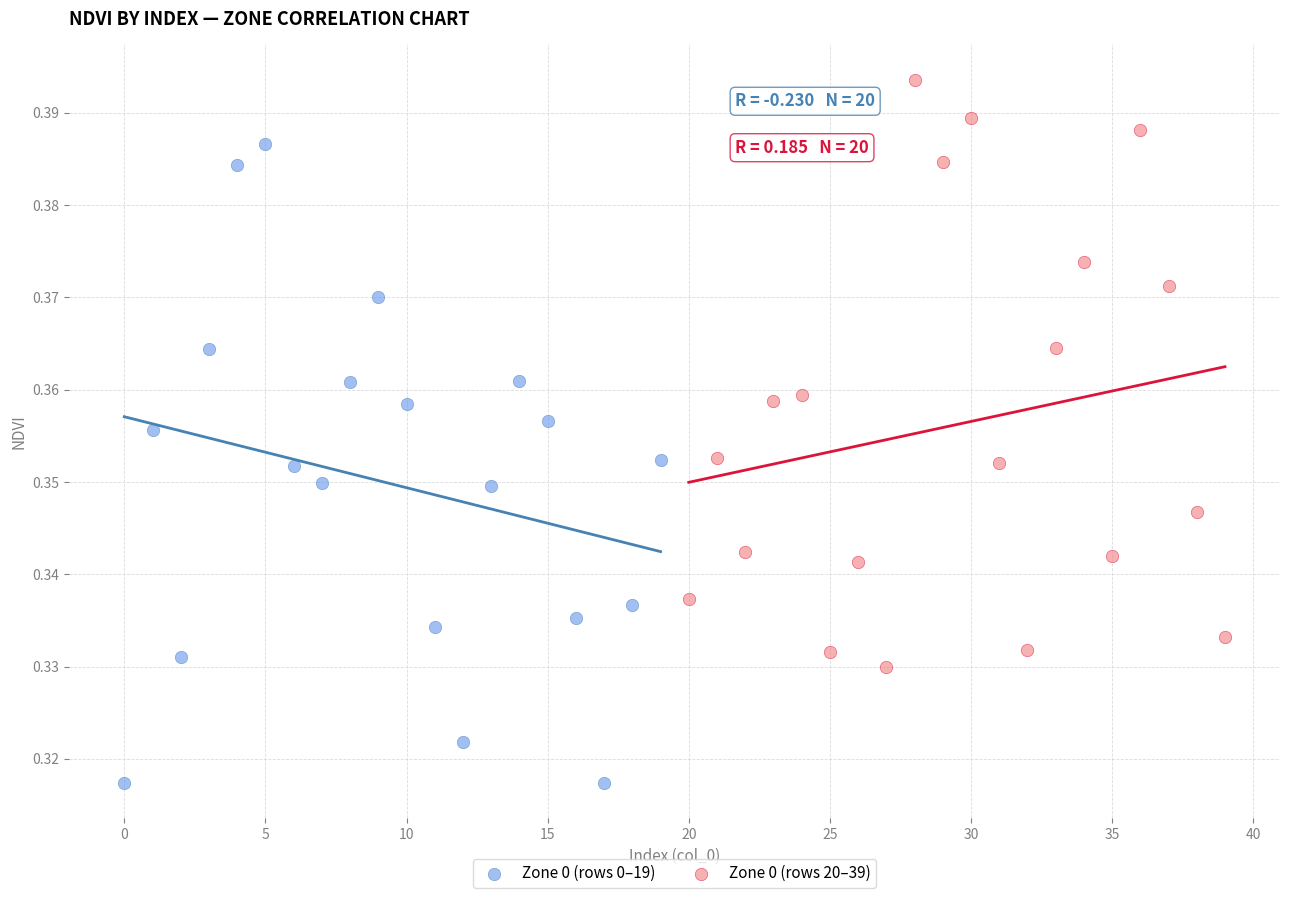

Which series reaches the maximum Y coordinate?

Zone 0 (rows 20–39)